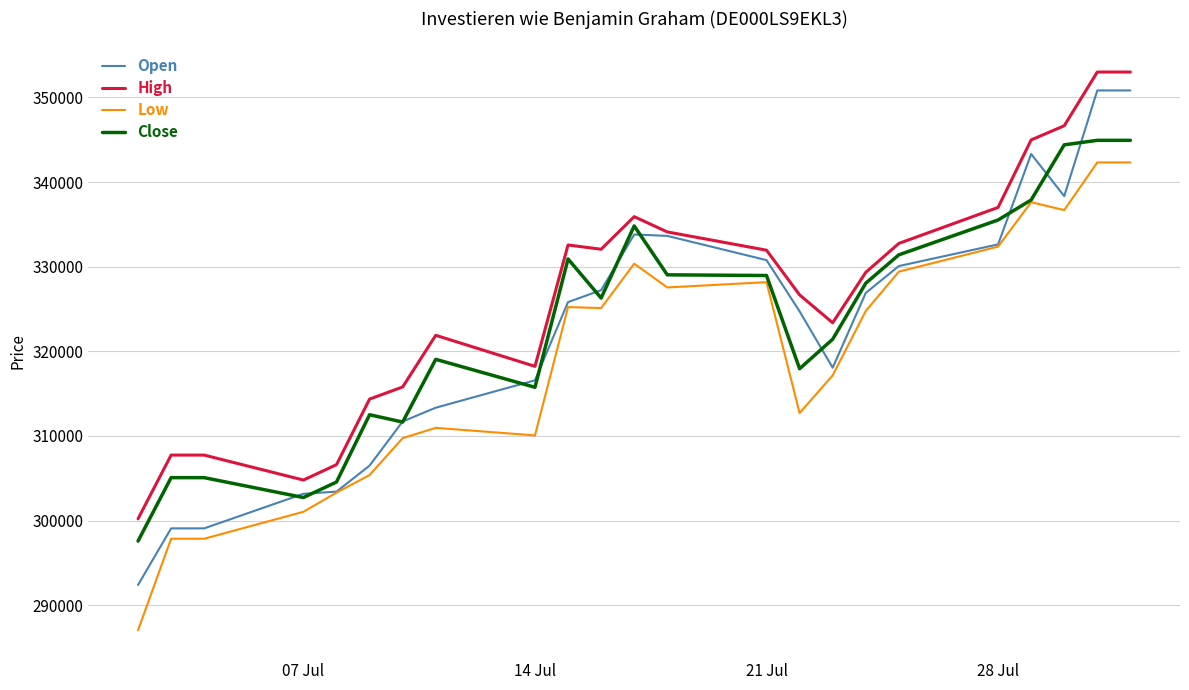

Which series has the largest range (max minus min)?

Open